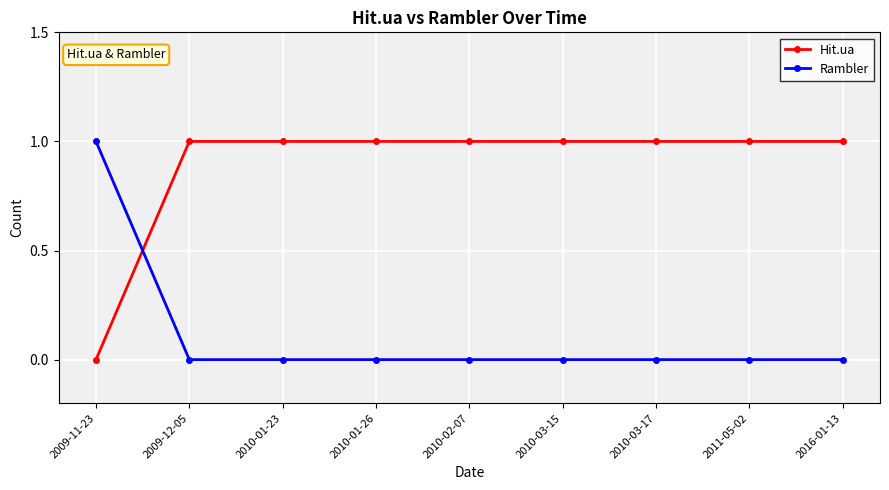

After their last crossing, which series has the higher values: Rambler or Hit.ua?

Hit.ua